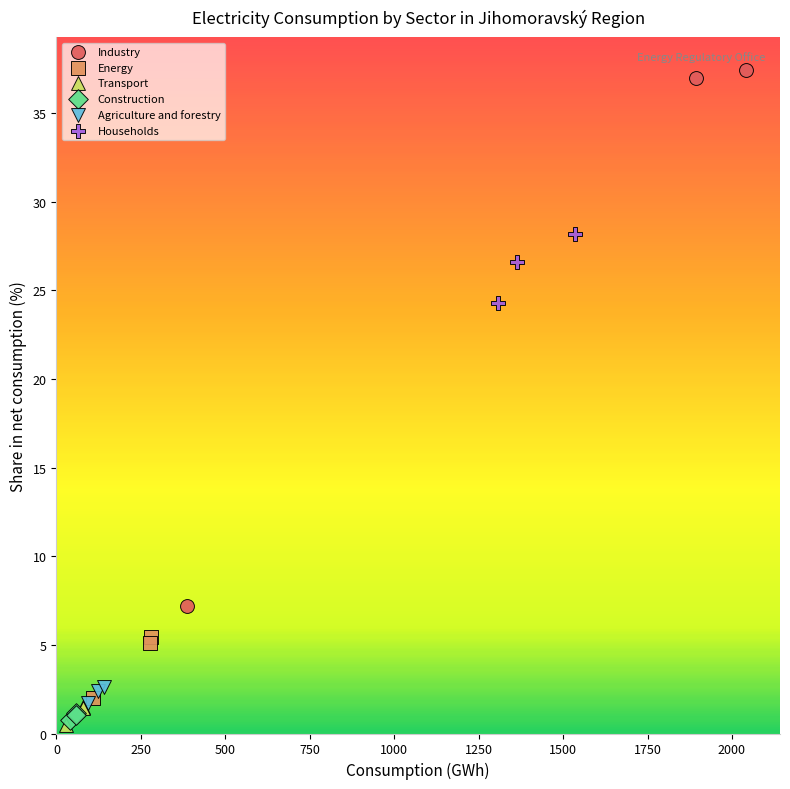

Which series reaches the maximum Y coordinate?

Industry